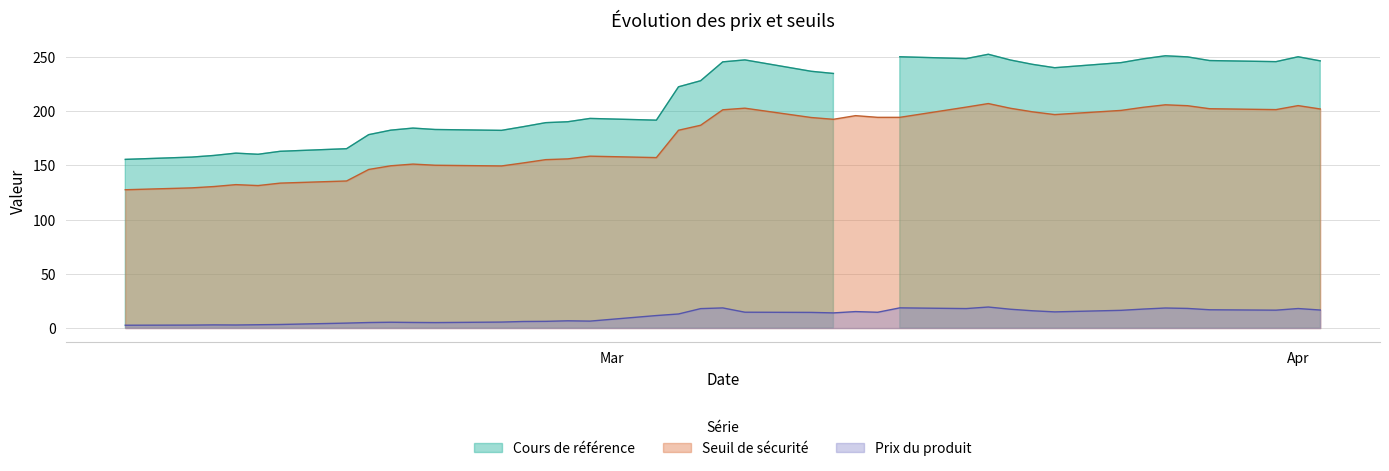

What is the sum of all Seuil de sécurité values?

6824.9